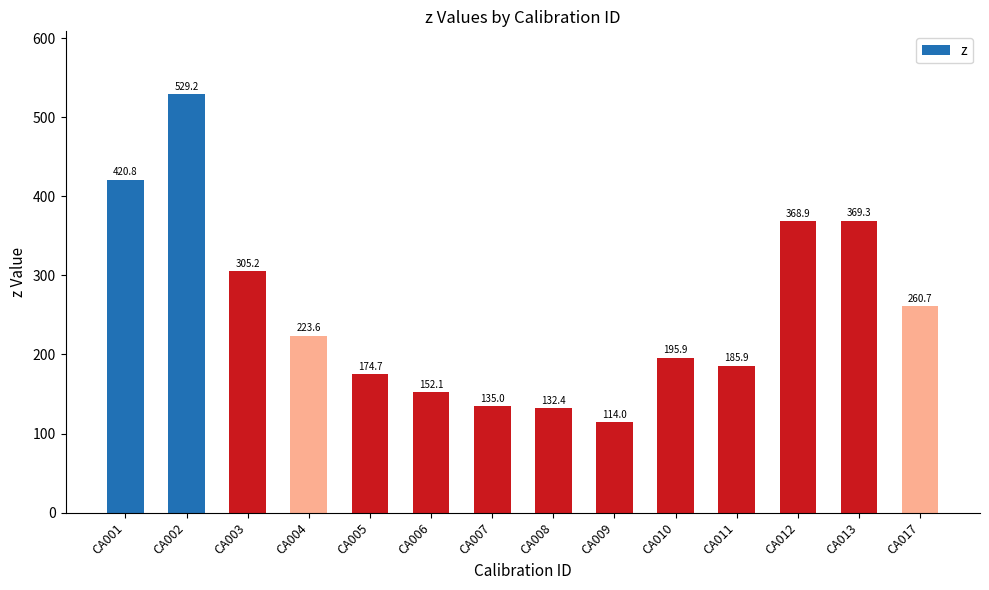

Are the bars grouped side by side (vs. stacked)?

No